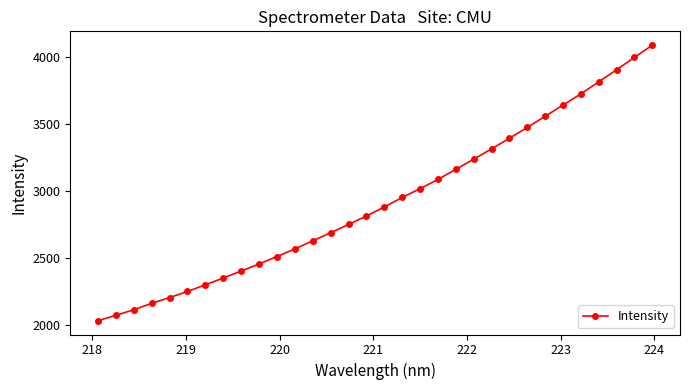

What is the smallest value displayed?

2031.5